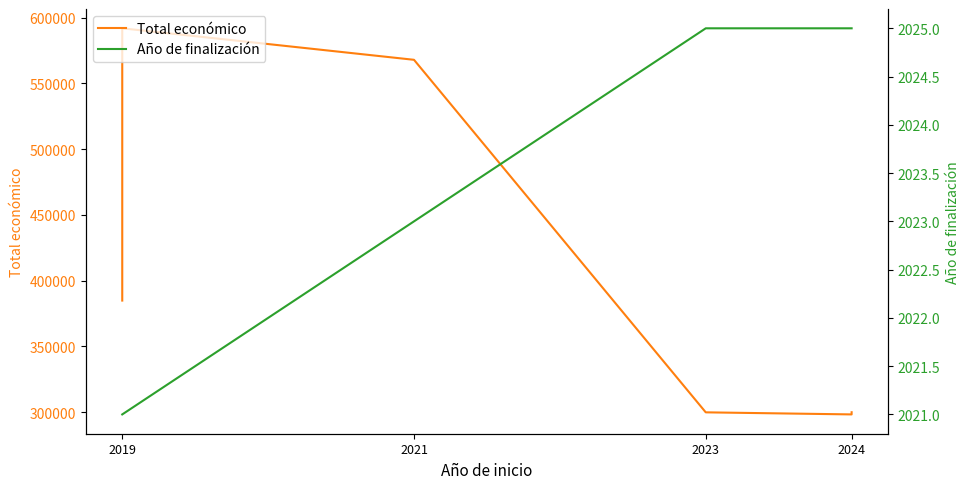

What is the total value across all series at 2023?

301849